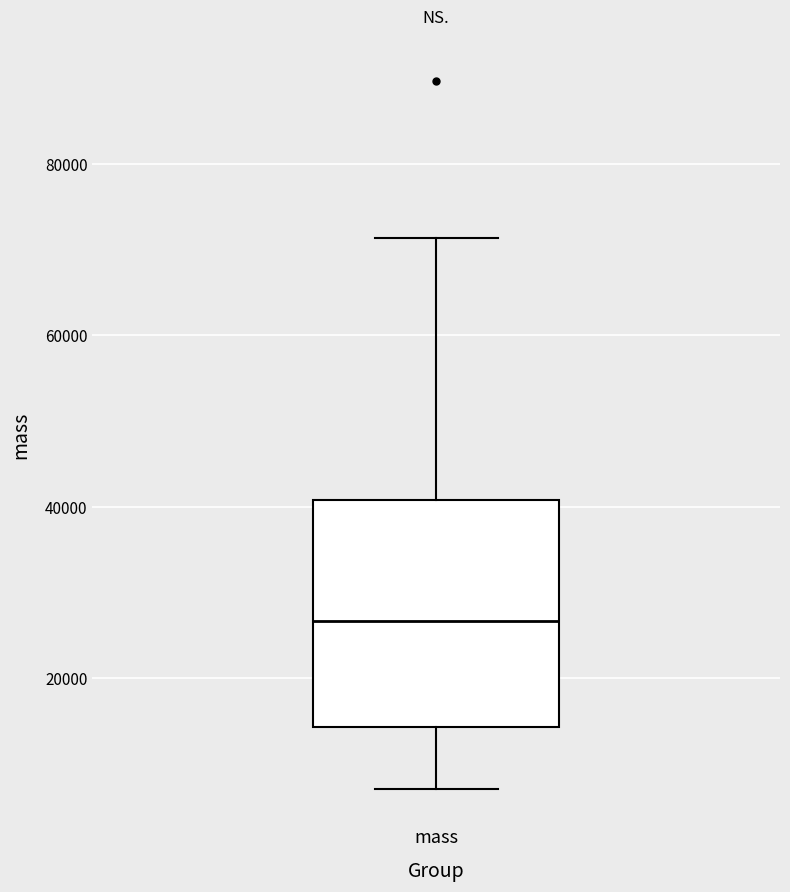

Where does the lower whisker of the box for mass end on the y-axis? The values are not printed on the chart, so give them approximately, as read against the axis.

8000